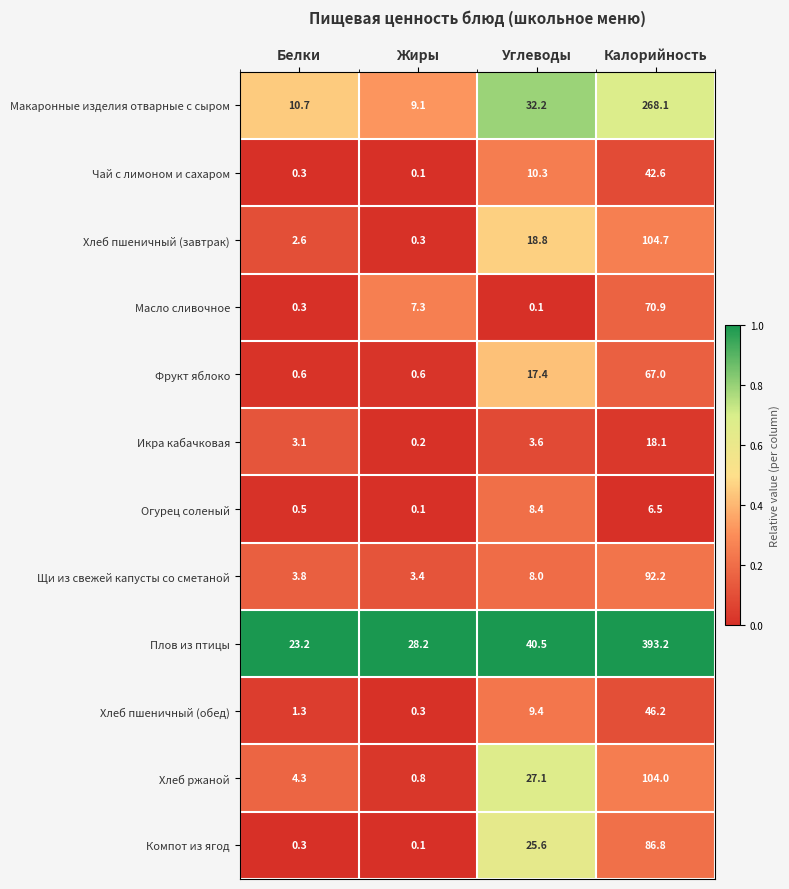

The Щи из свежей капусты со сметаной series shows 3.8 at Белки. True or false?

True